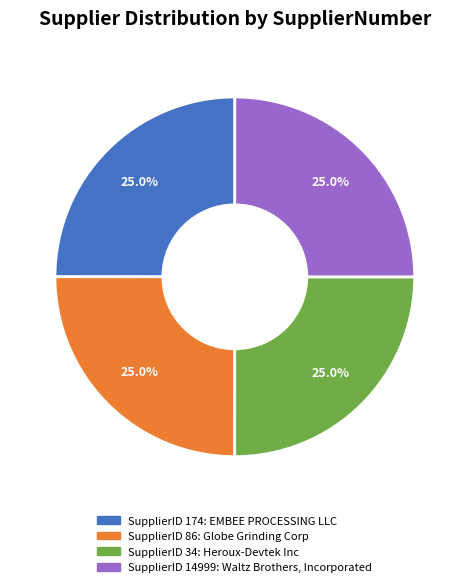

Is there a majority slice in this chart?

No